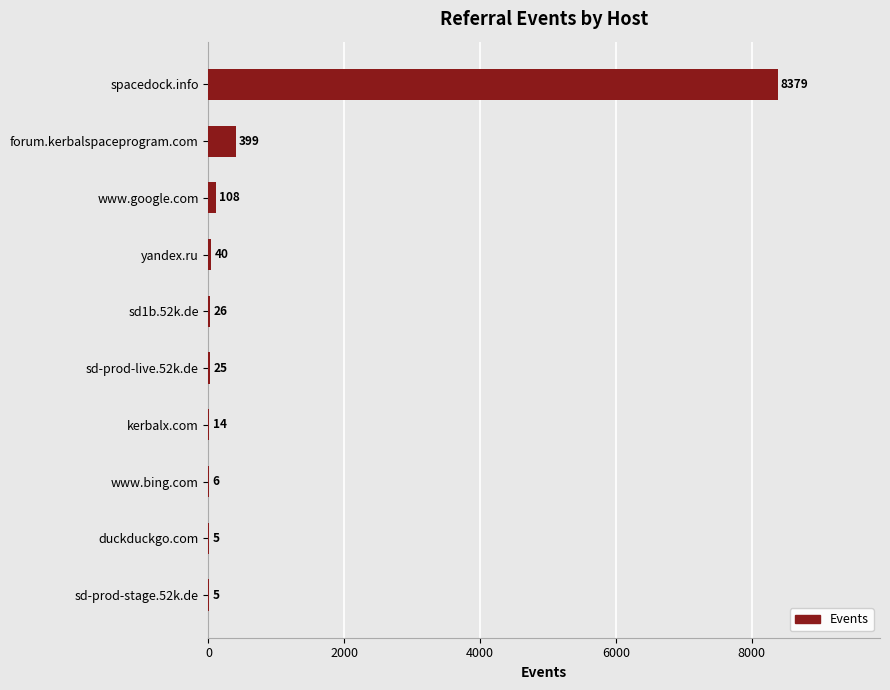

What is the sum of the values at kerbalx.com and forum.kerbalspaceprogram.com?

413